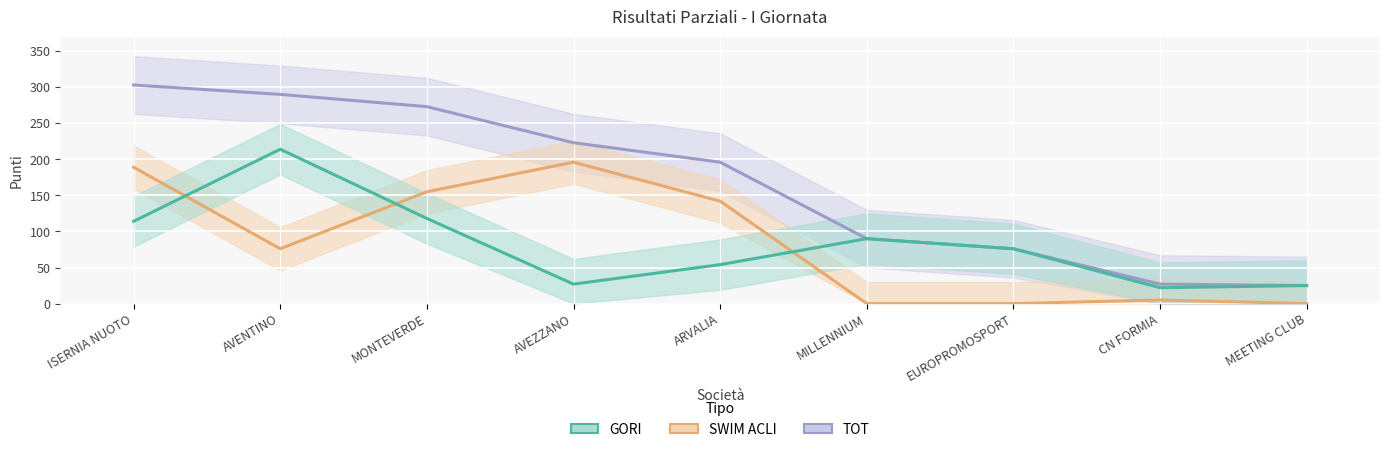

What is the greatest value displayed?

303